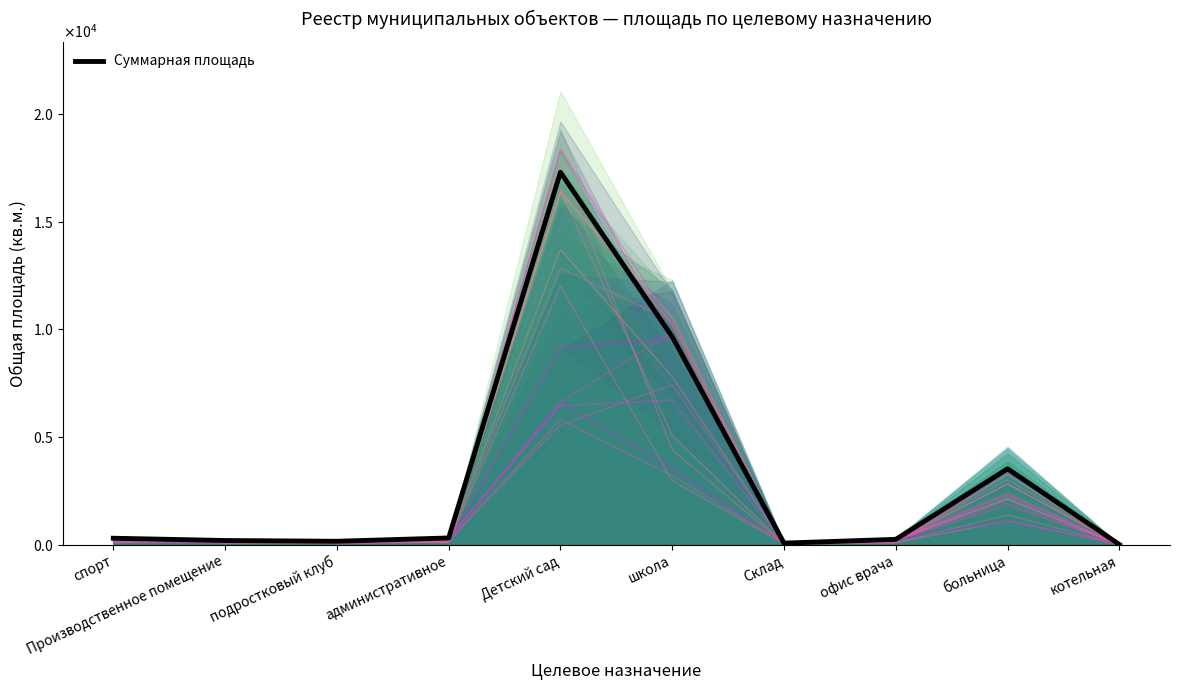

Where is the first local maximum?

Детский сад